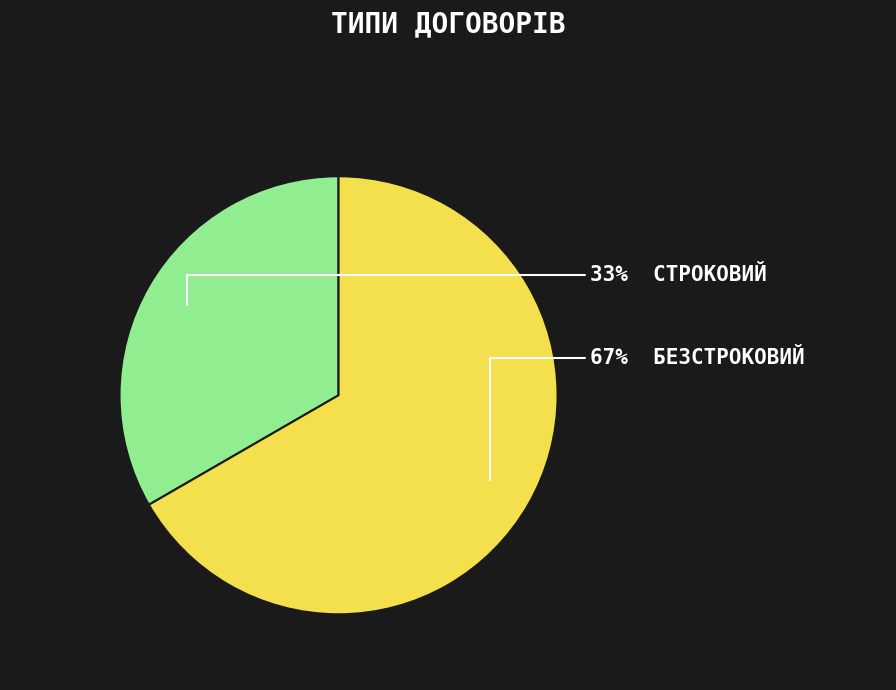

Is there a majority slice in this chart?

Yes